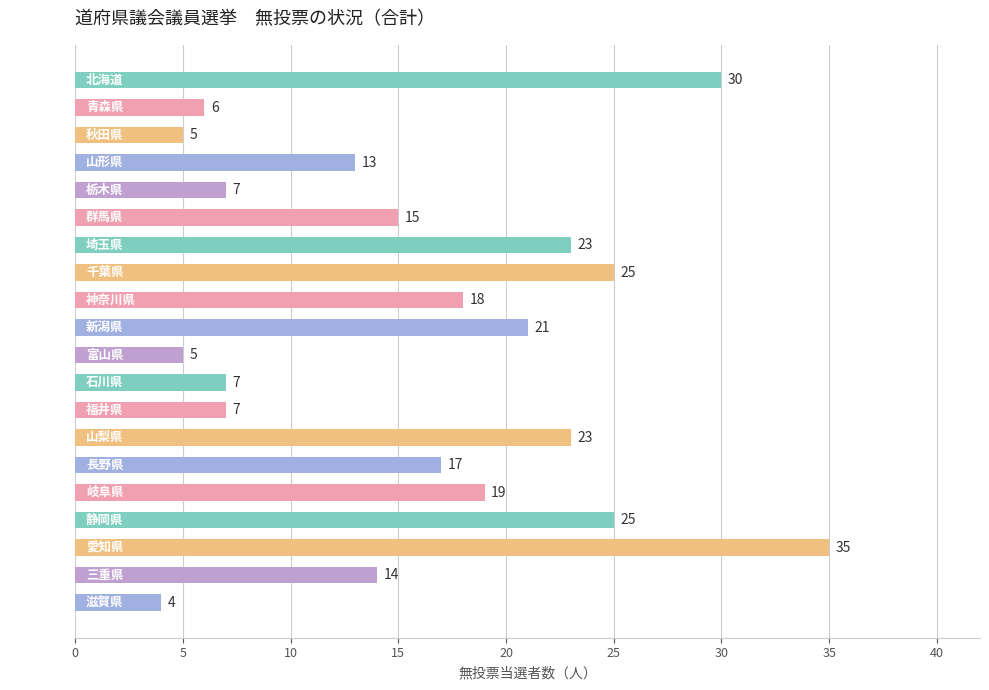

How many bars are there in total?

20